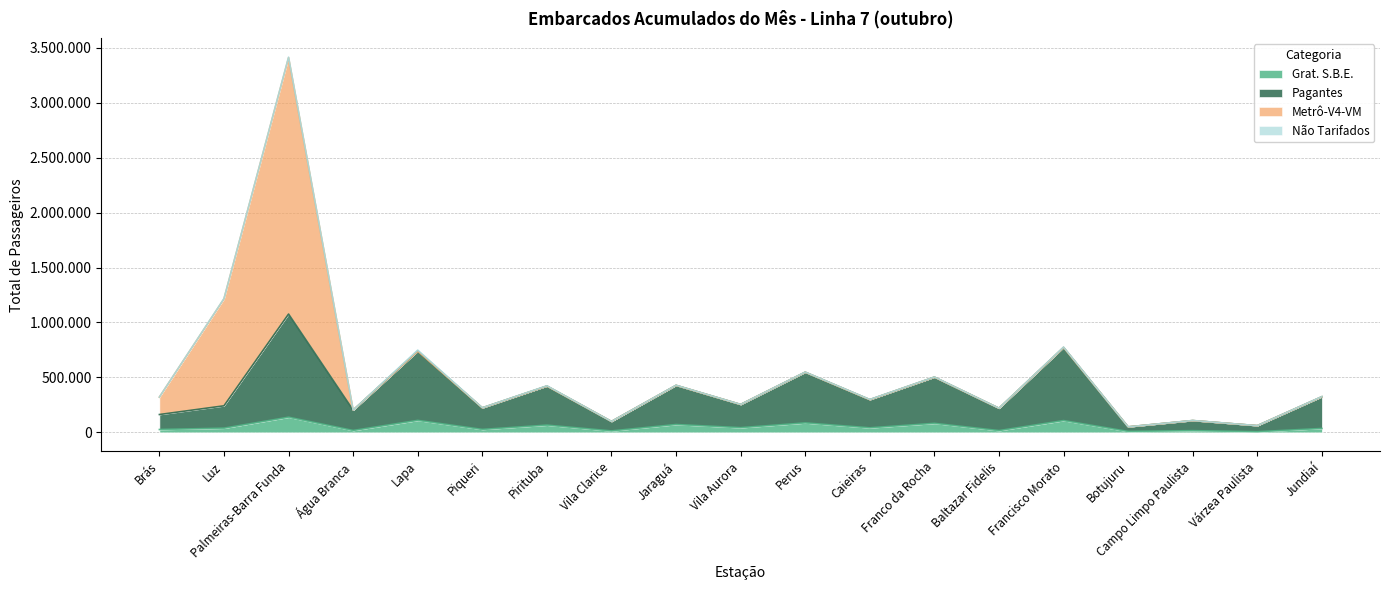

At which category does Grat. S.B.E. reach its first local peak?

Palmeiras-Barra Funda